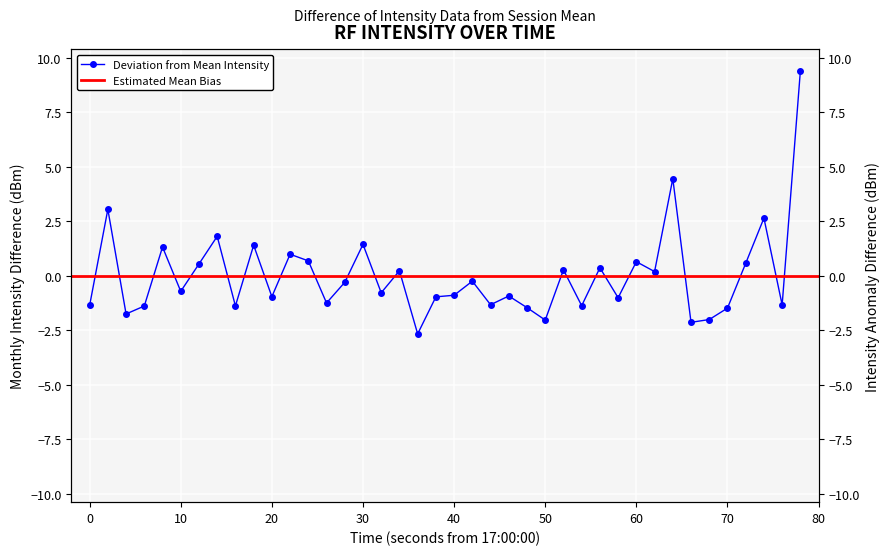

Reading left to right, what are all the values shown in this chart?

-1.4	3.0	-1.8	-1.4	1.3	-0.7	0.5	1.8	-1.4	1.4	-1.0	1.0	0.7	-1.3	-0.3	1.4	-0.8	0.2	-2.7	-1.0	-0.9	-0.3	-1.3	-0.9	-1.5	-2.0	0.3	-1.4	0.4	-1.0	0.6	0.2	4.4	-2.1	-2.0	-1.5	0.6	2.6	-1.3	9.4